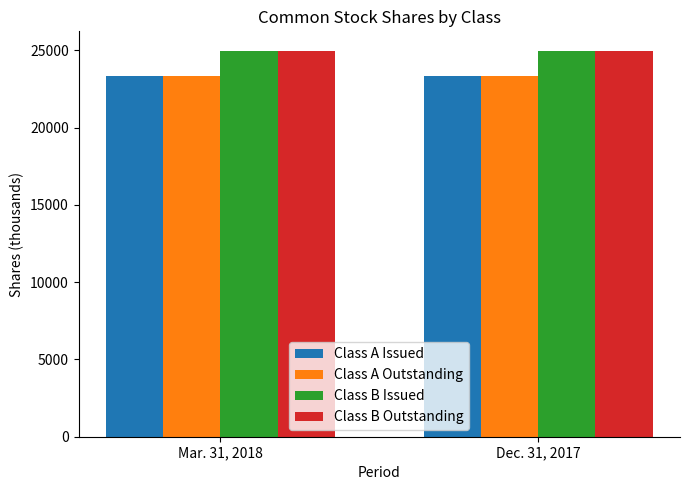

What is the total value across all series at Mar. 31, 2018?

96628